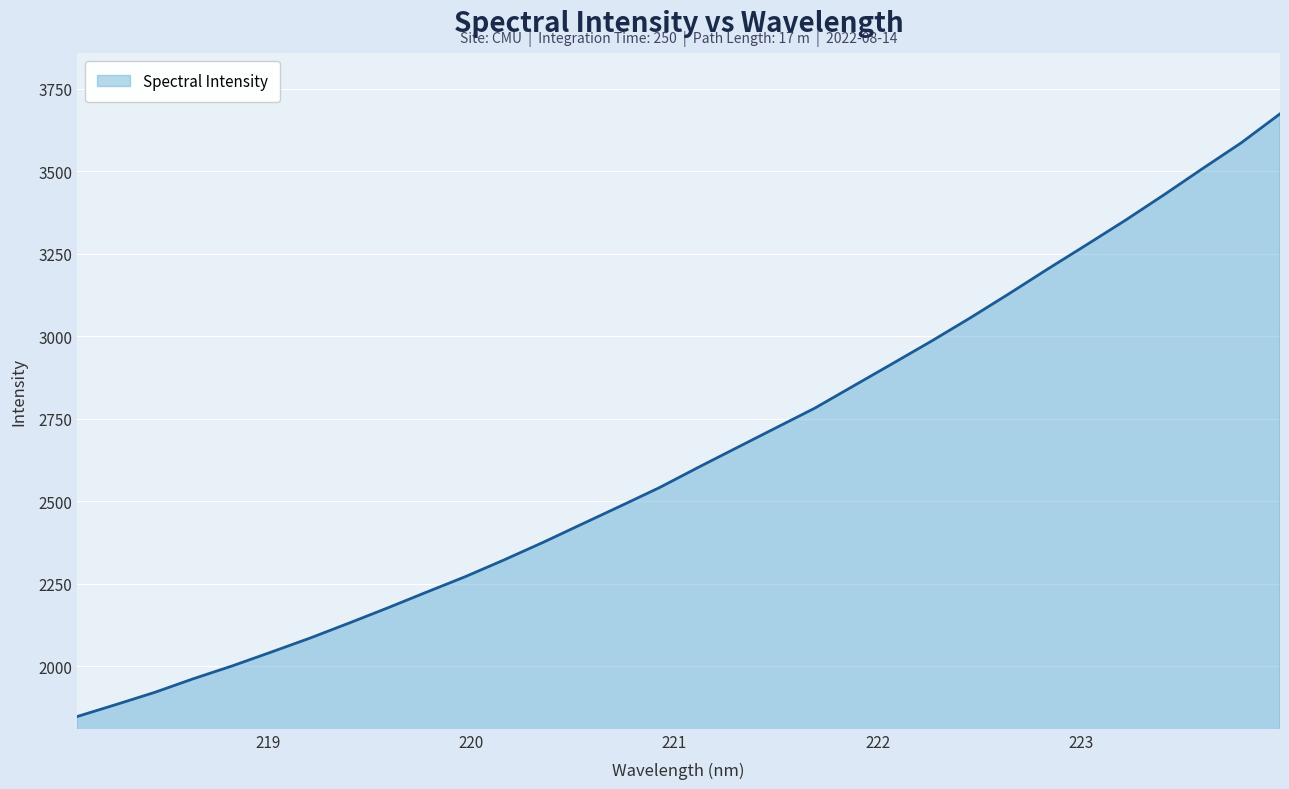

What is the difference between the maximum and second lowest values?

1789.6